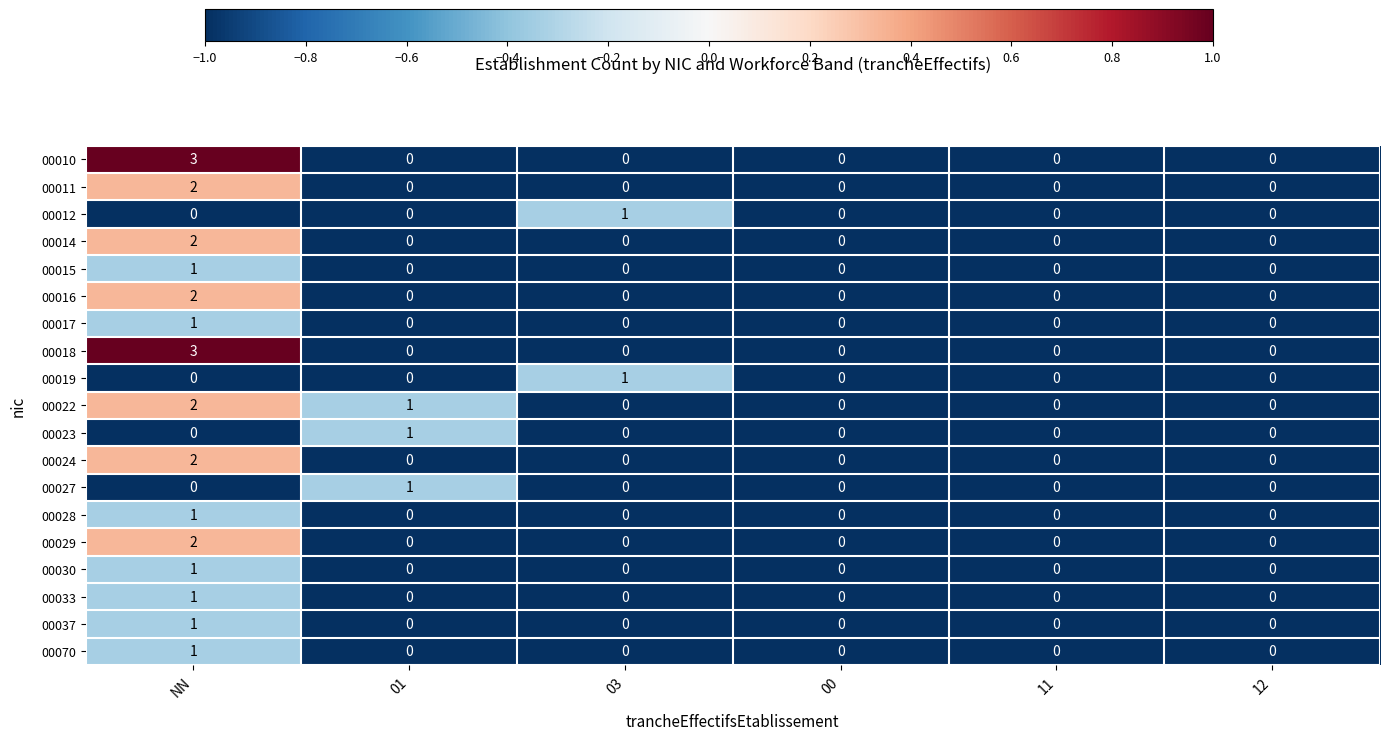

Count the 00018 values in the range 0 to 1.

5